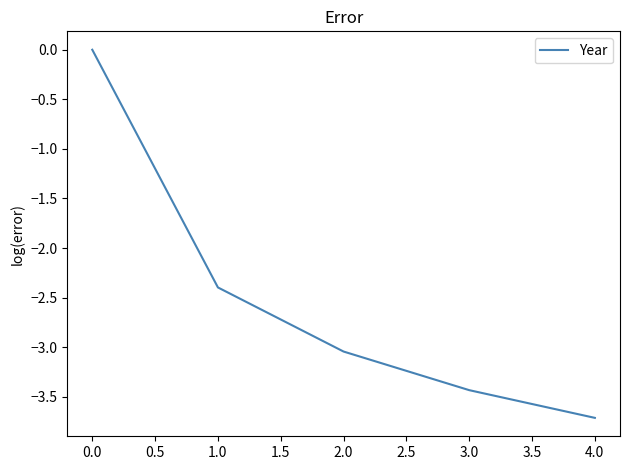

What is the change in value from 0.0 to 1.0?

-2.4